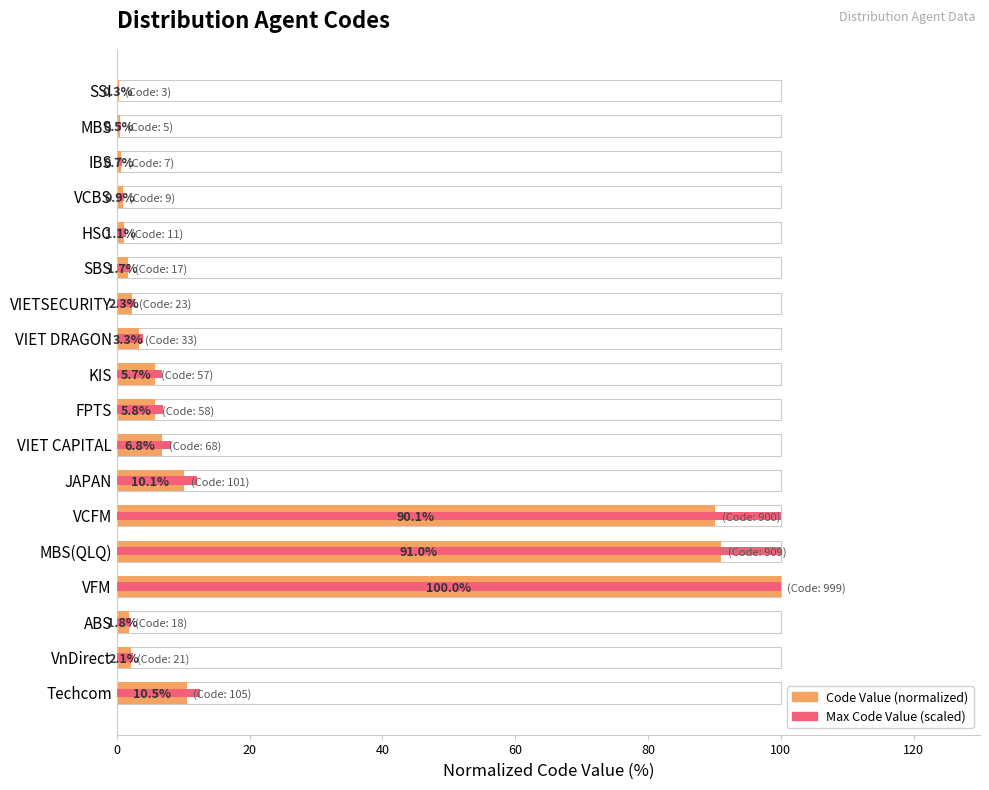

What is the value of the Max Code Value (scaled) bar at the 18th from the left?

12.6